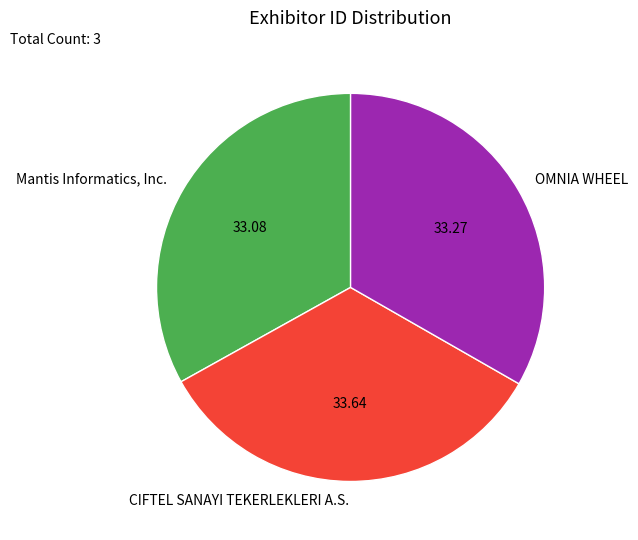

Is there any slice that represents more than half of the pie?

No